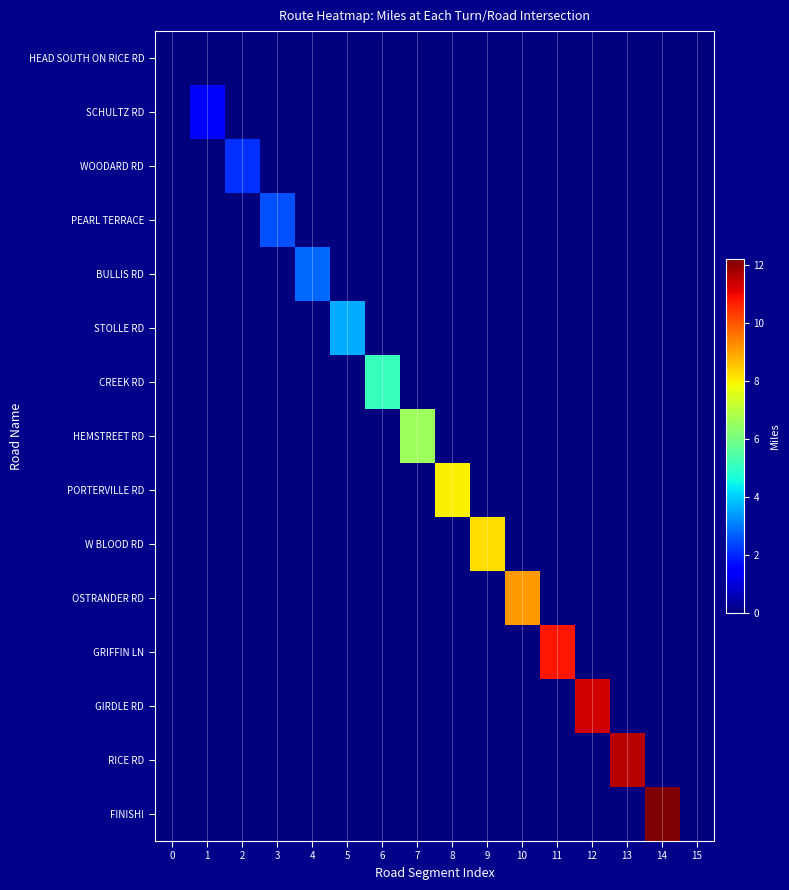

Which series has the largest range (max minus min)?

FINISH!